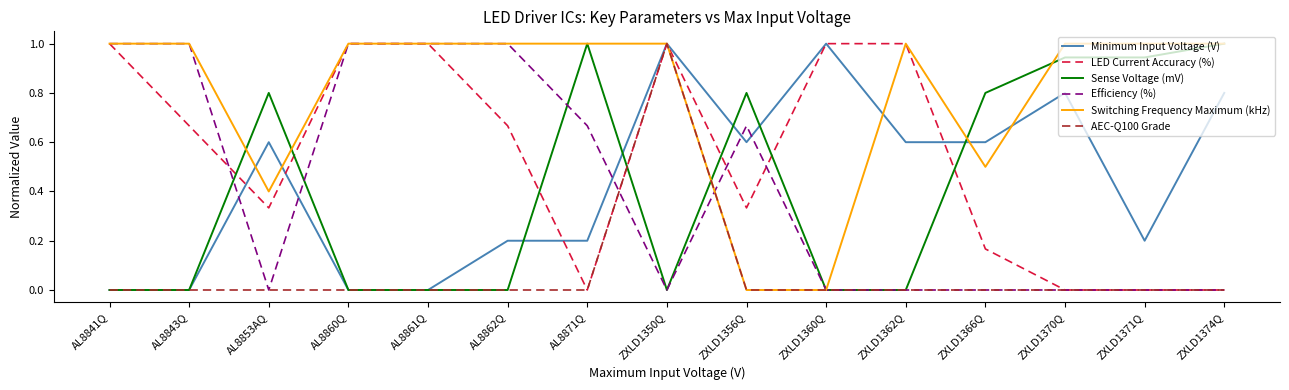

Which series changed the most between AL8853AQ and ZXLD1360Q?

Sense Voltage (mV)